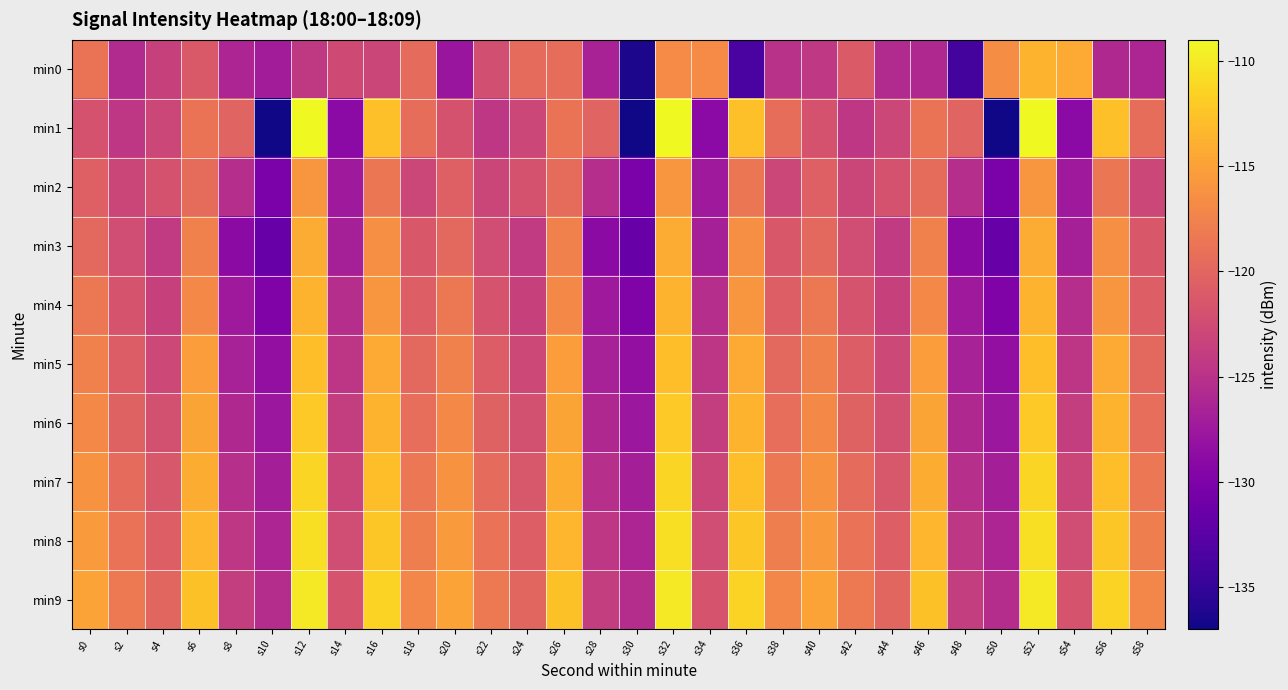

How many data points does each series have?

30